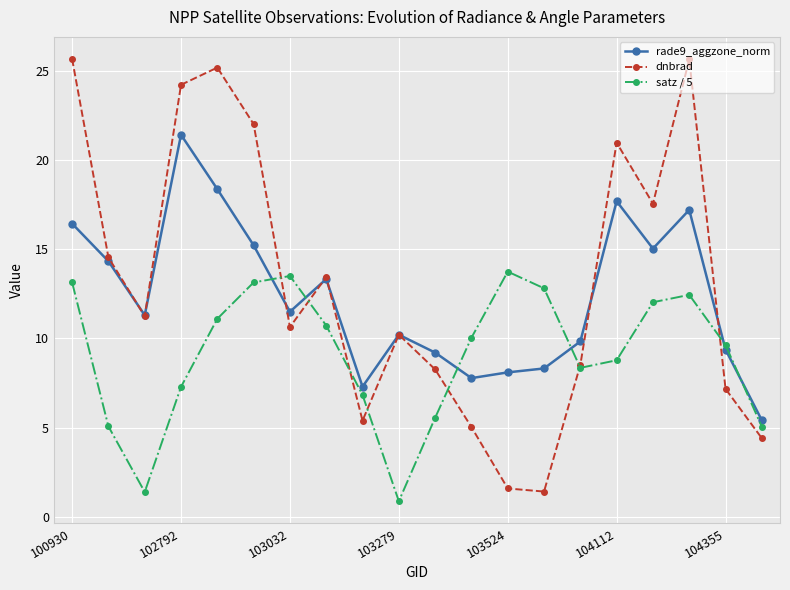

How many distinct data groups are displayed?

3